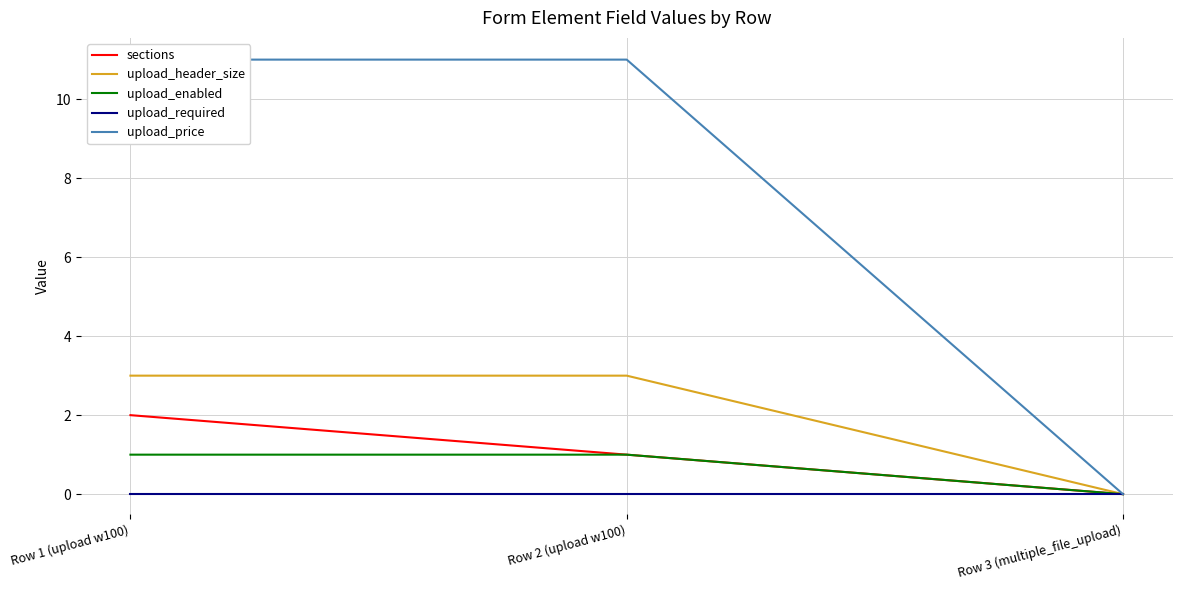

What is the approximate value of upload_header_size at Row 2 (upload w100)?

3